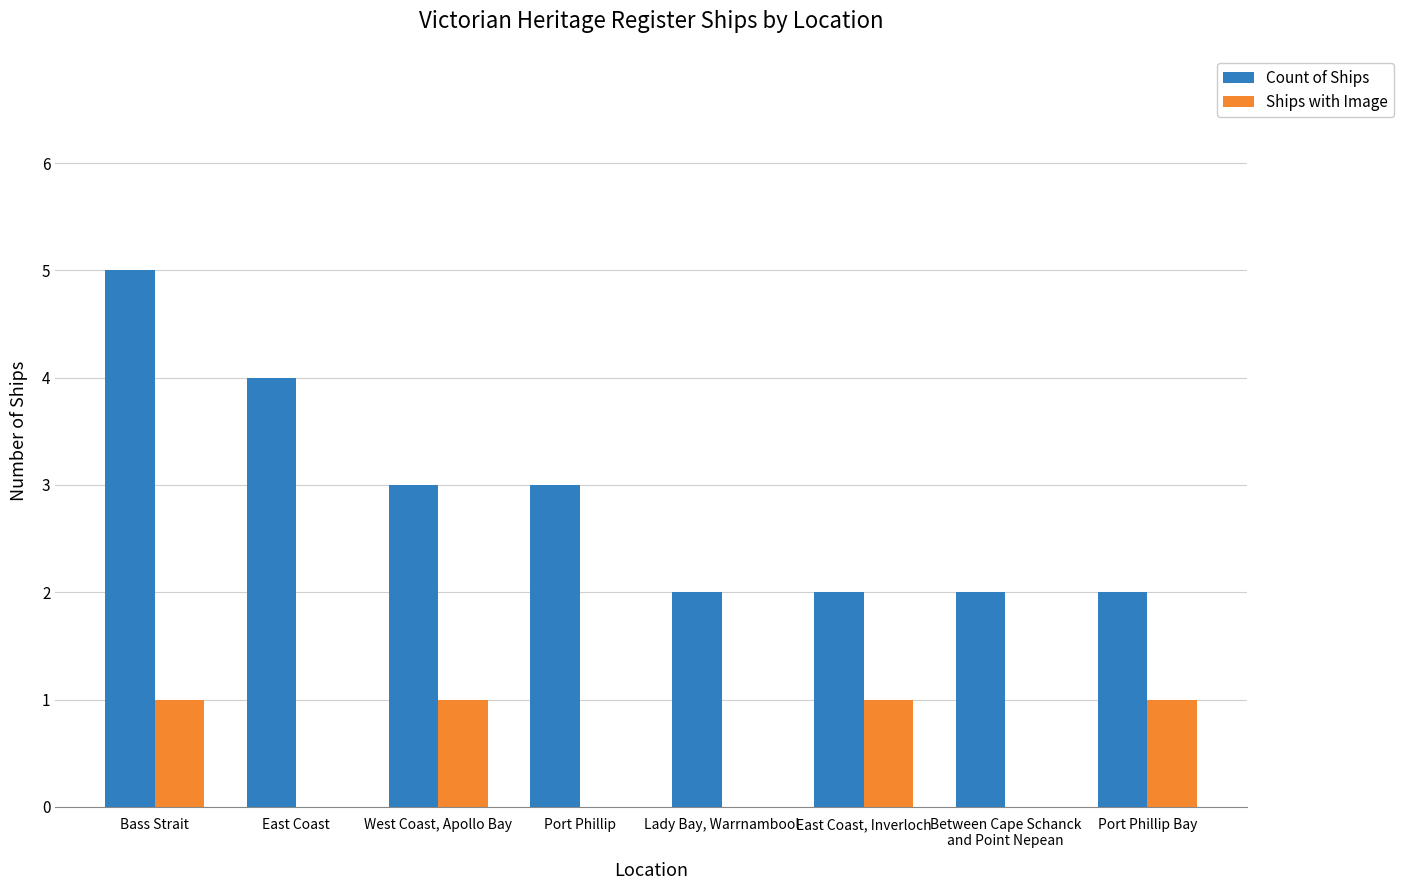

Between Lady Bay, Warrnambool and East Coast, Inverloch, which series saw the biggest shift?

Ships with Image